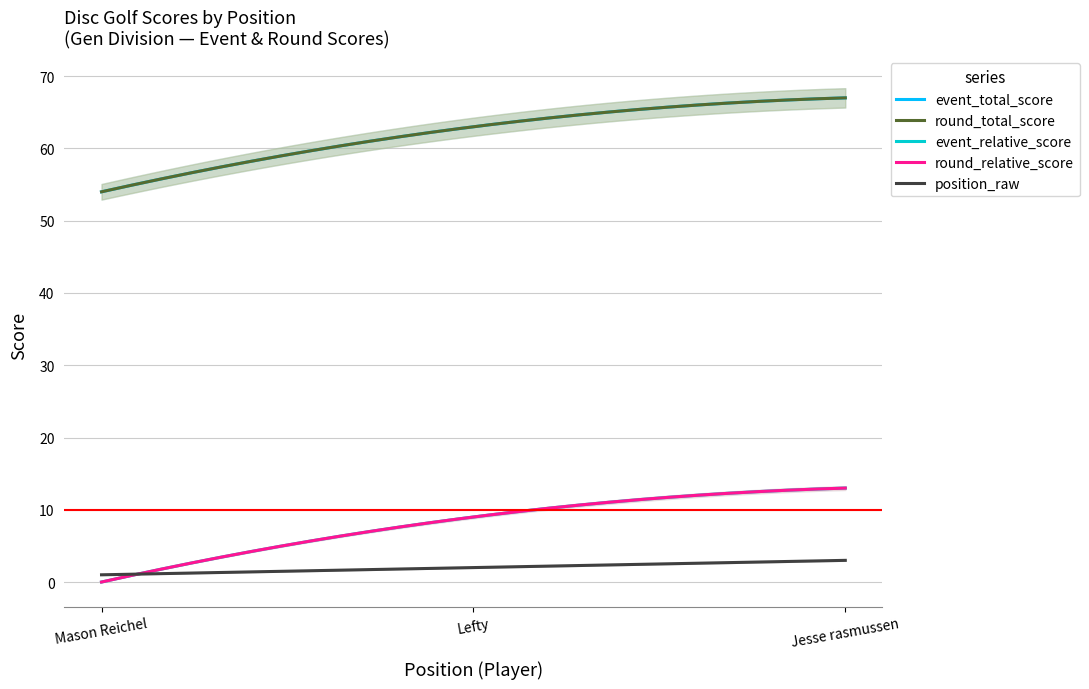

How many categories are shown in the chart?

3